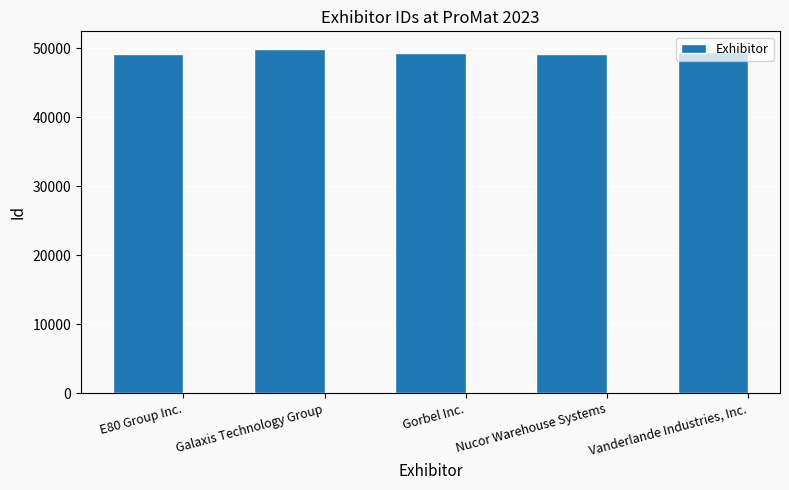

Is it true that the value at E80 Group Inc. is 67611?

False